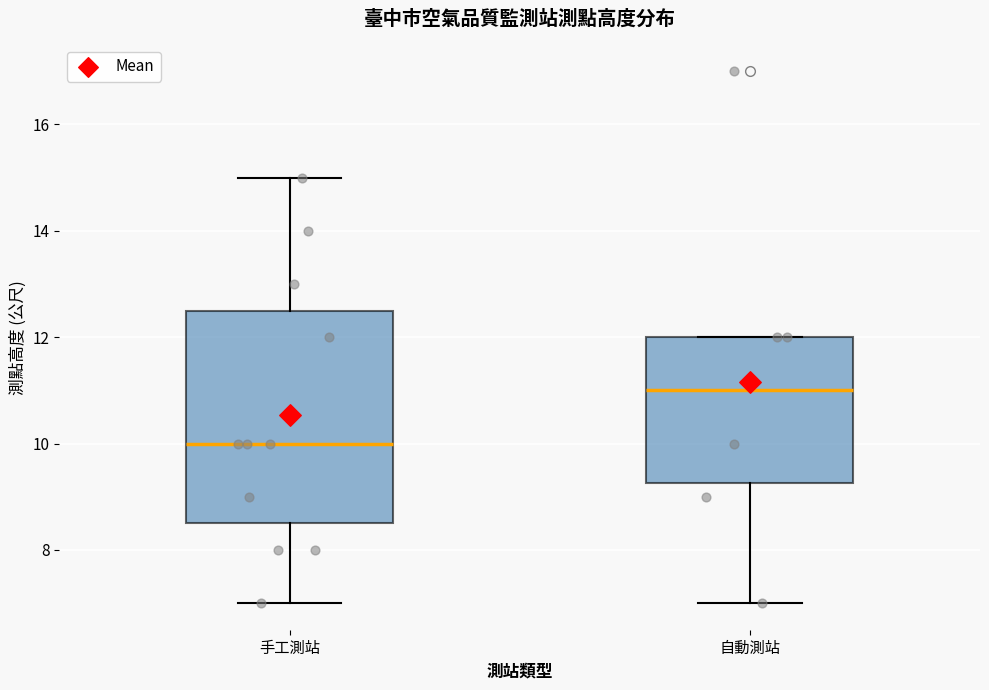

Reading left to right, read every box against the y-axis: the position of its median line, the range the box covers, and the ends of its whiskers. The values are not printed on the chart, so give them approximately, as read against the axis.

手工測站: median 10.0, box 8.6 to 12.6, whiskers 7.0 to 15.0
自動測站: median 11.0, box 9.2 to 12.0, whiskers 7.0 to 12.0